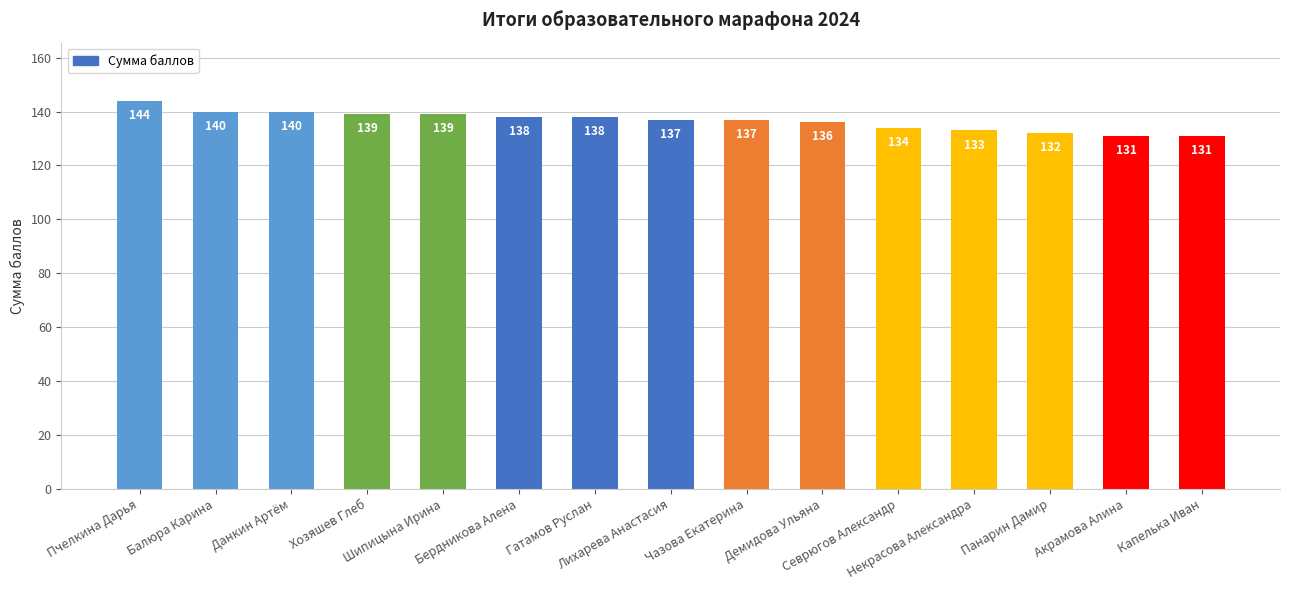

Reading right to left, what are all the values shown in this chart?

131	131	132	133	134	136	137	137	138	138	139	139	140	140	144